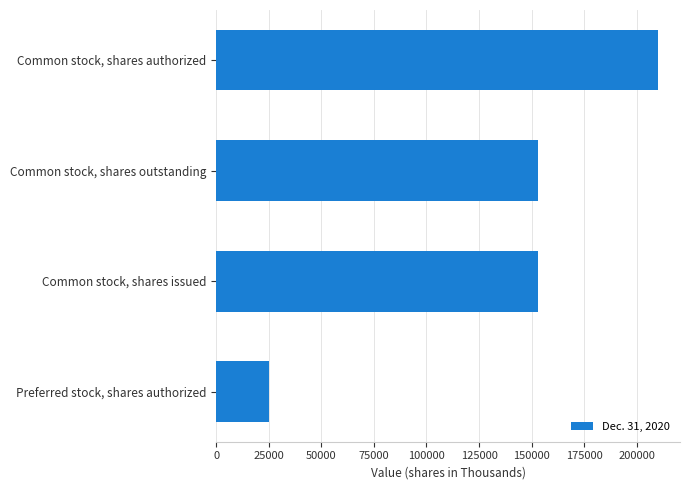

What is the smallest value displayed?

25000